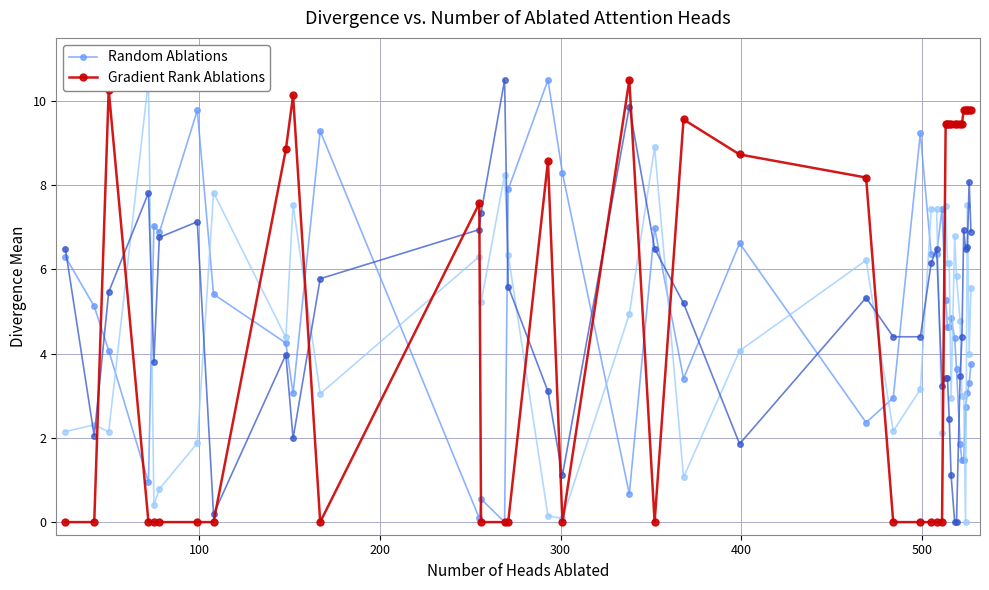

How many positive values does the Gradient Rank Ablations series have?

22